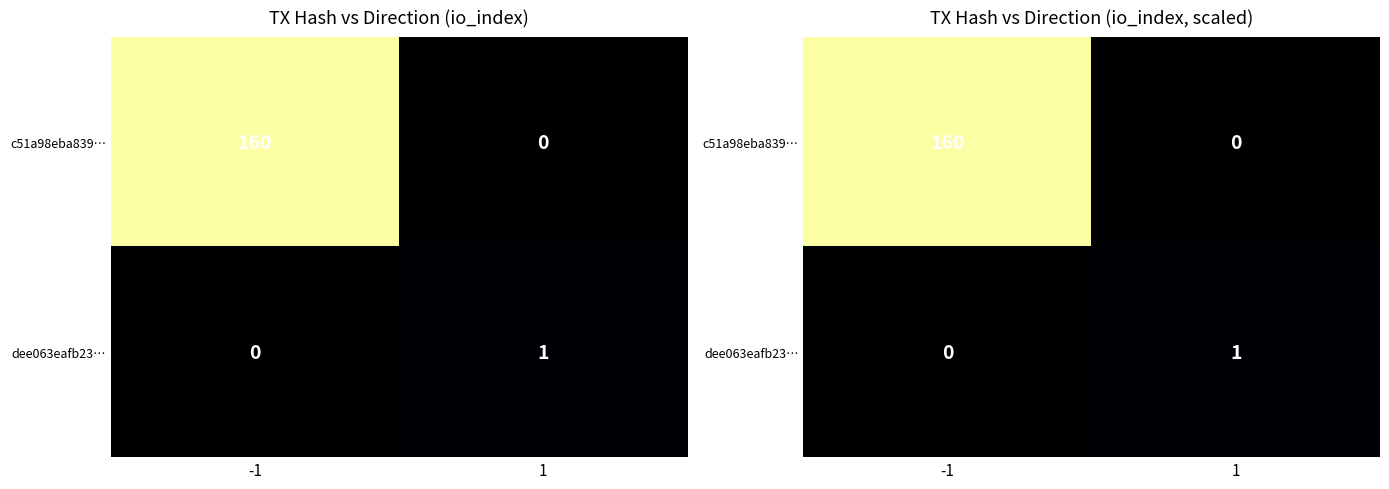

At -1, list the series in order from largest to smallest.

c51a98eba839…, dee063eafb23…